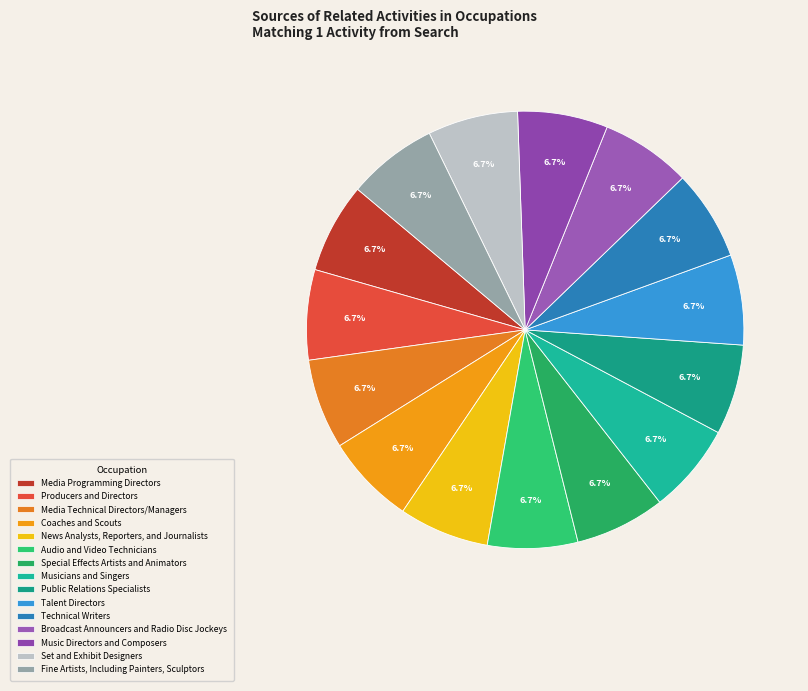

Rank the categories by value from lowest to highest.

Special Effects Artists and Animators, Musicians and Singers, Public Relations Specialists, Talent Directors, Technical Writers, Broadcast Announcers and Radio Disc Jockeys, Music Directors and Composers, Set and Exhibit Designers, Fine Artists, Including Painters, Sculptors, Media Technical Directors/Managers, Coaches and Scouts, News Analysts, Reporters, and Journalists, Audio and Video Technicians, Media Programming Directors, Producers and Directors